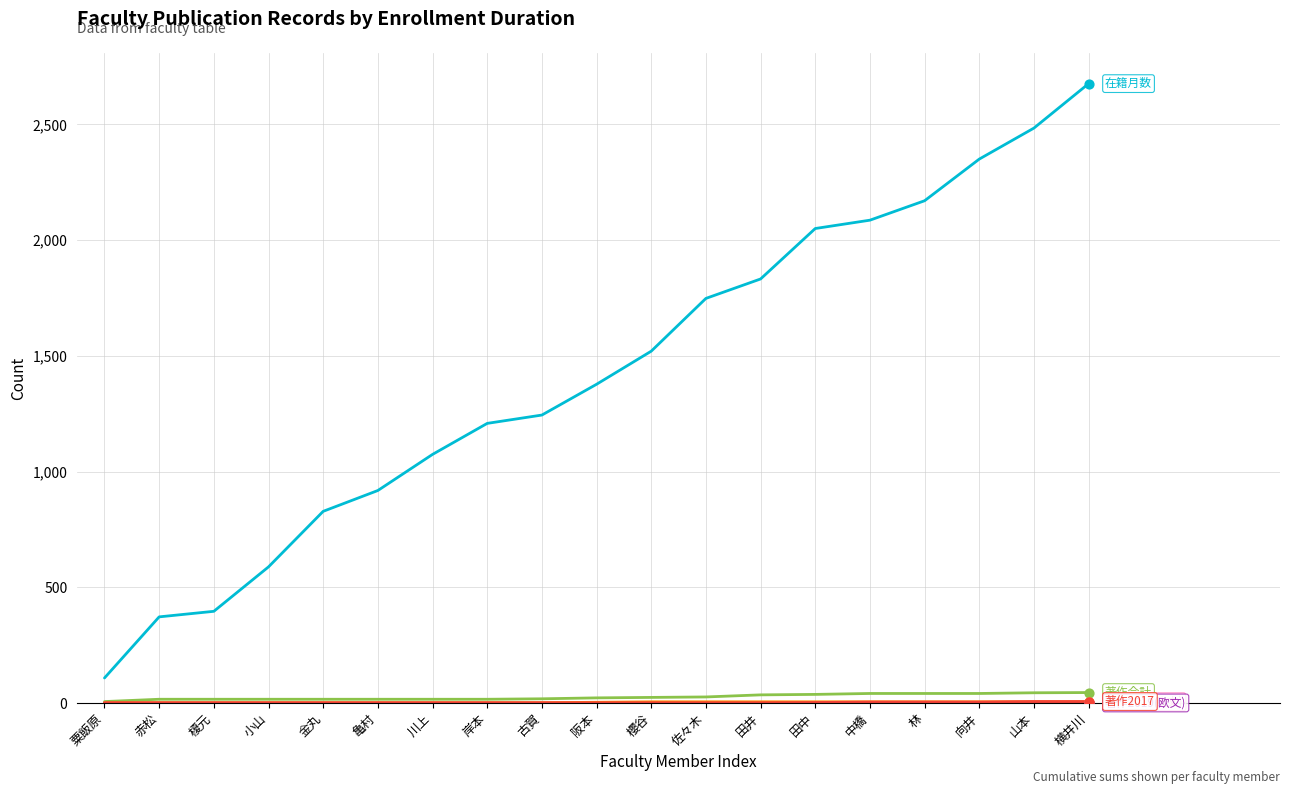

What is the maximum value shown in the chart?

2676